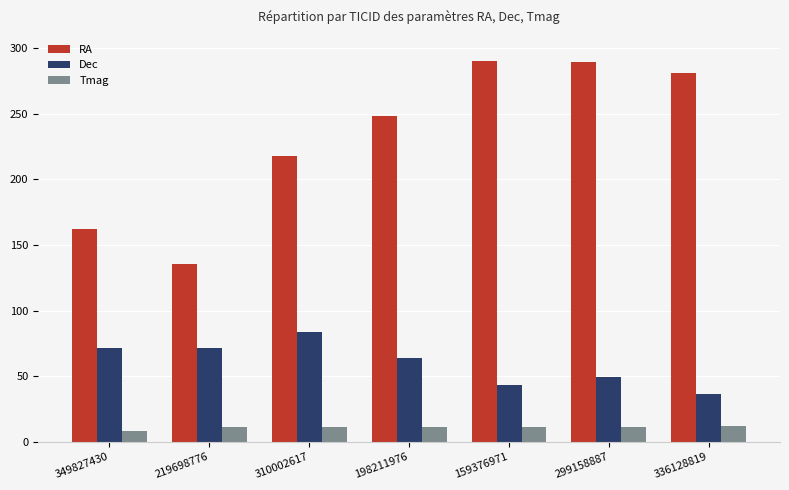

Rank the series by their maximum value, from highest to lowest.

RA, Dec, Tmag